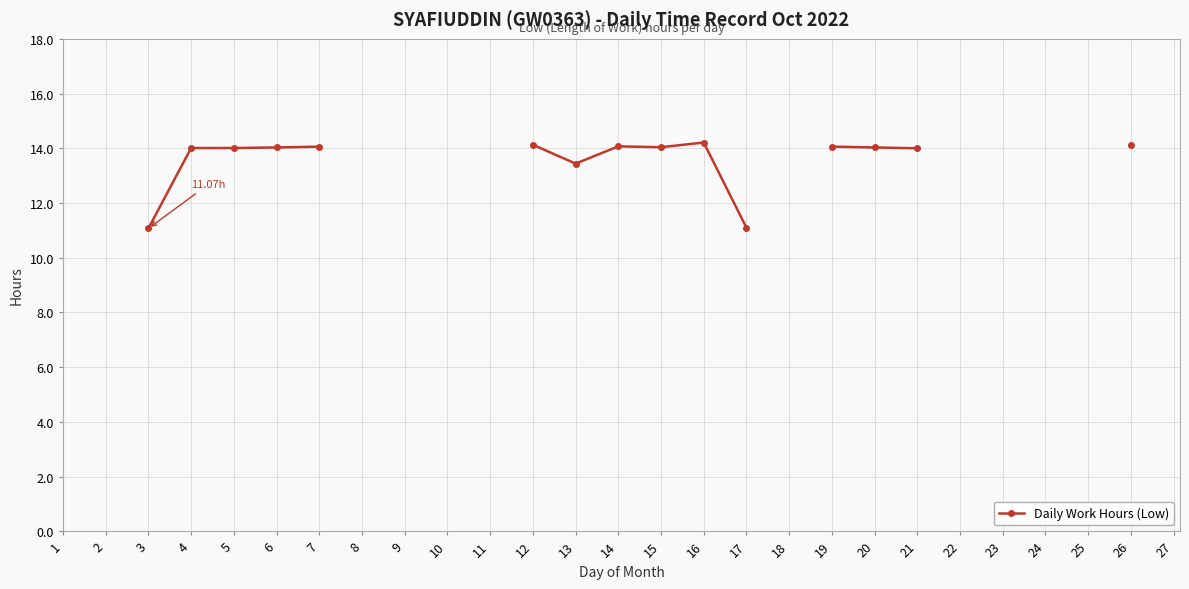

How many lines are shown in the chart?

1